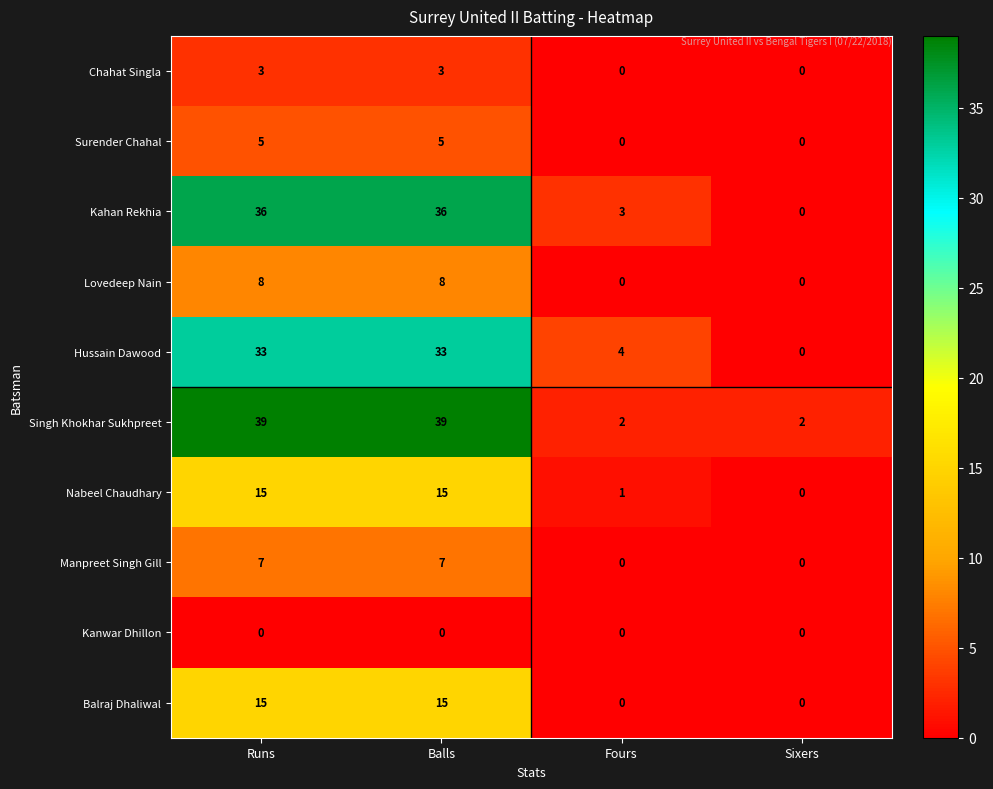

What is the sum of all Manpreet Singh Gill values?

14